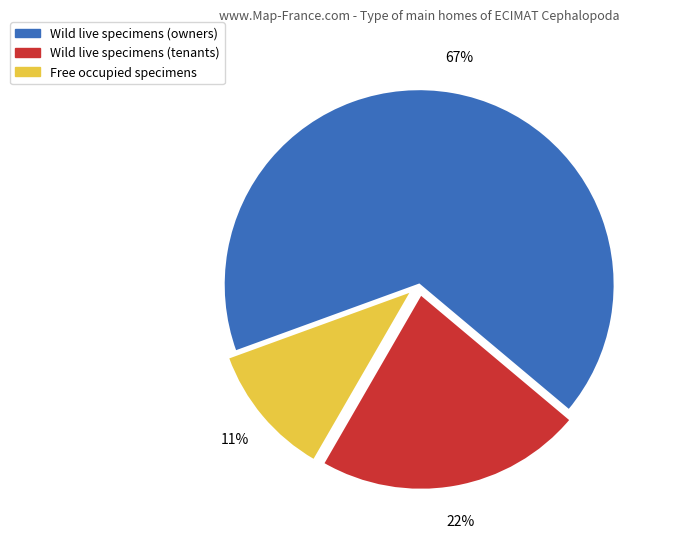

Is there a majority slice in this chart?

Yes